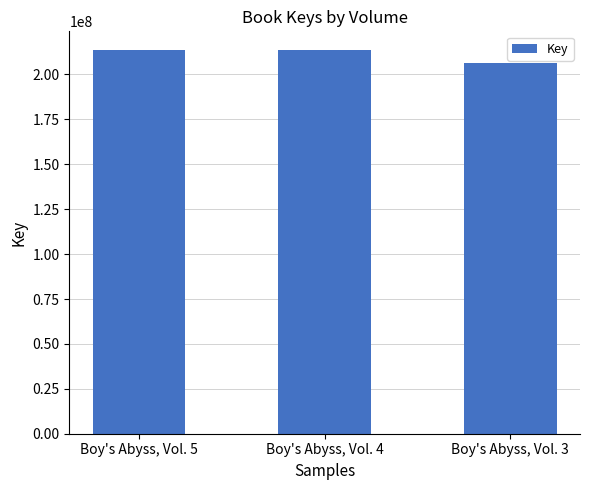

What is the difference between the values at Boy's Abyss, Vol. 4 and Boy's Abyss, Vol. 3?

7113236